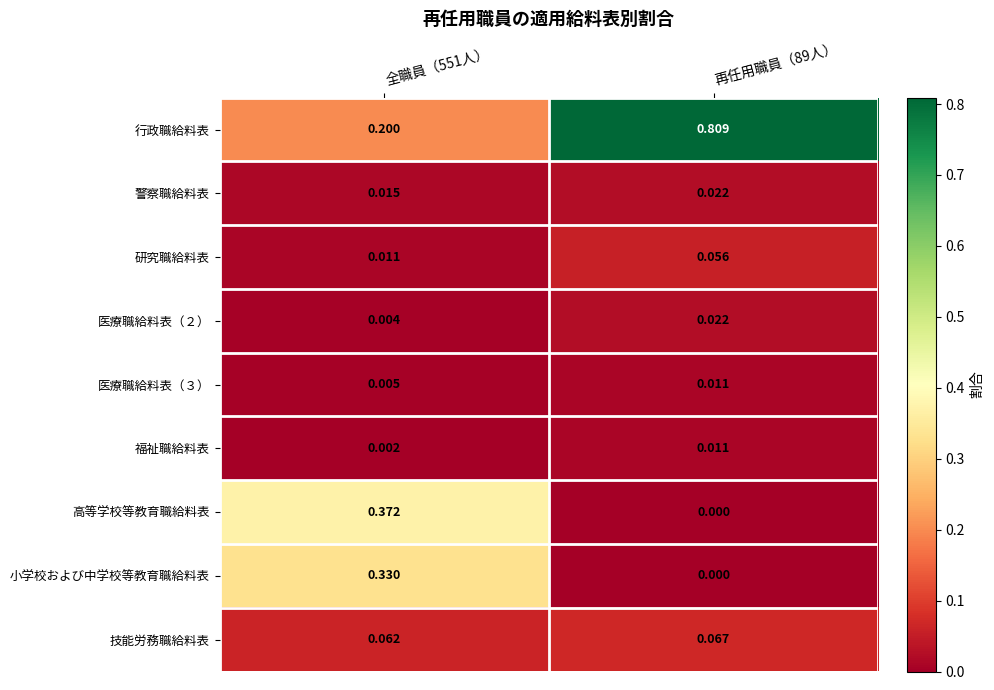

Between 全職員（551人） and 再任用職員（89人）, which series saw the biggest shift?

行政職給料表